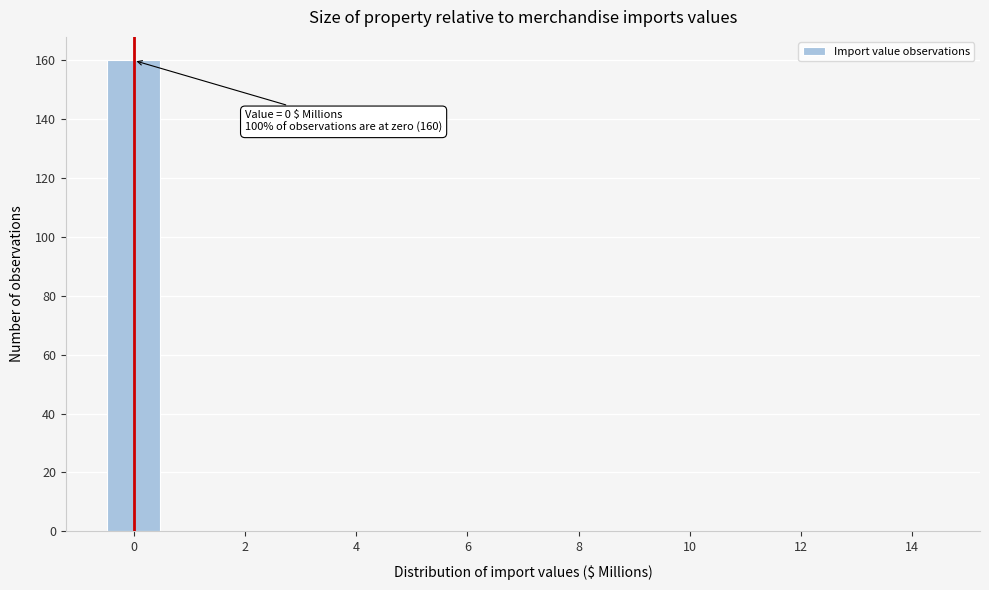

Which range on the x-axis has the tallest bar?

-0.5 to 0.5